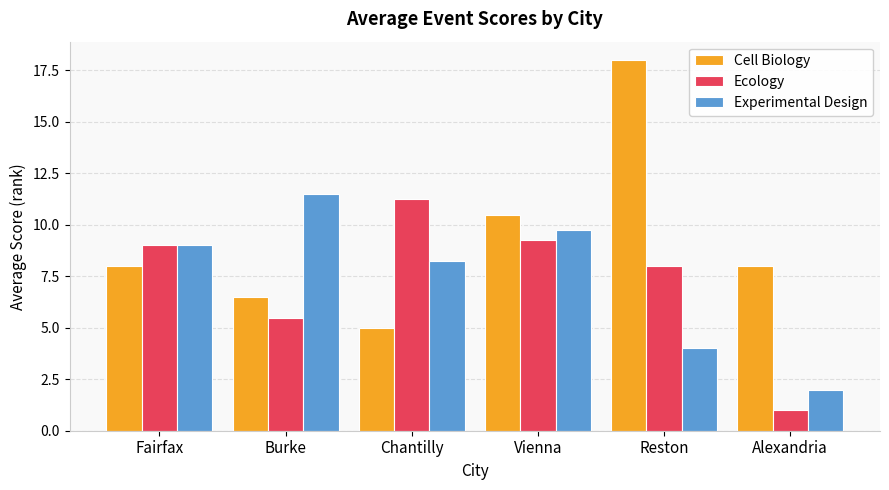

How many data points in Ecology are less than 9?

3